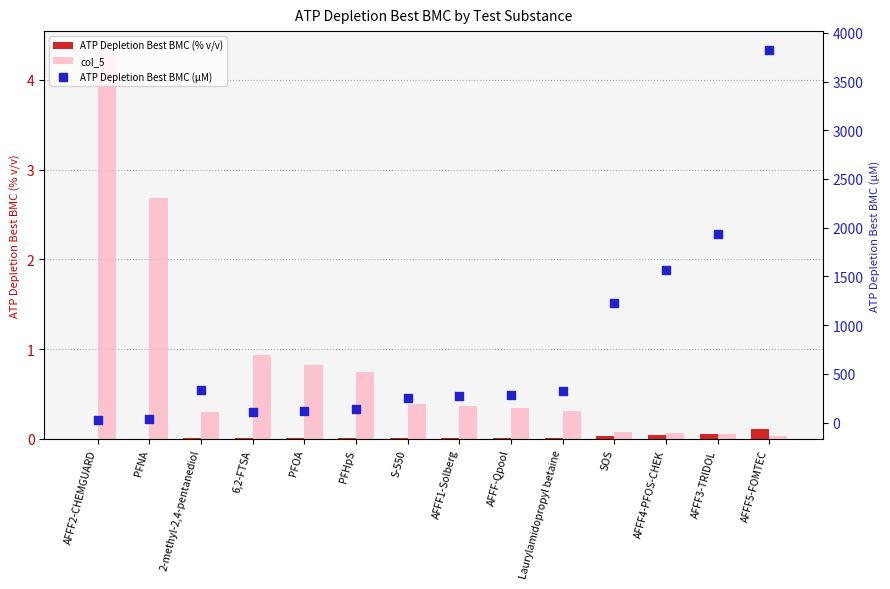

What is the total value across all series at 2-methyl-2,4-pentanediol?

332.8